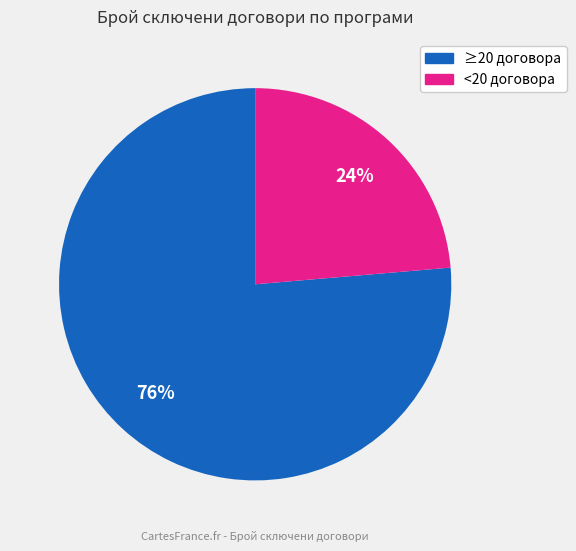

Is there any slice that represents more than half of the pie?

Yes